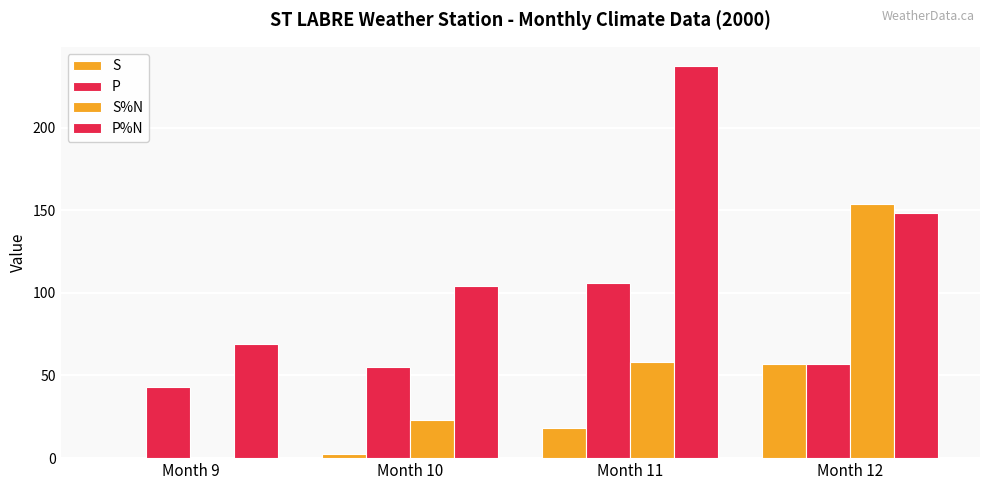

Reading left to right, list all the values displayed in this chart.

S: Month 9=0.0	Month 10=2.5	Month 11=18.5	Month 12=57.0
P: Month 9=43.2	Month 10=55.0	Month 11=105.7	Month 12=57.0
S%N: Month 9=0.0	Month 10=23.0	Month 11=58.0	Month 12=154.0
P%N: Month 9=69.0	Month 10=104.0	Month 11=237.0	Month 12=148.0